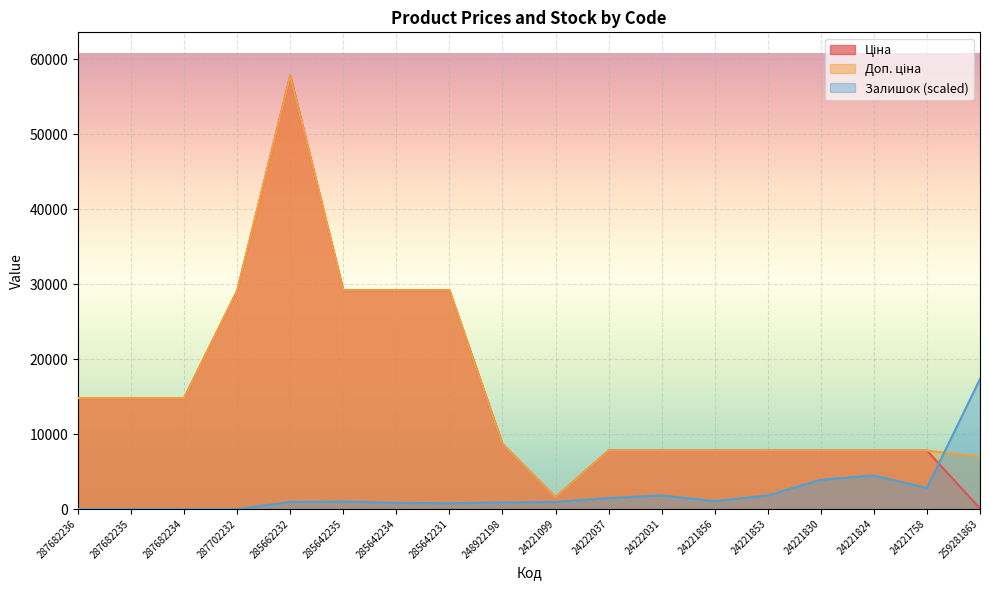

Which series has the widest spread of values?

Ціна